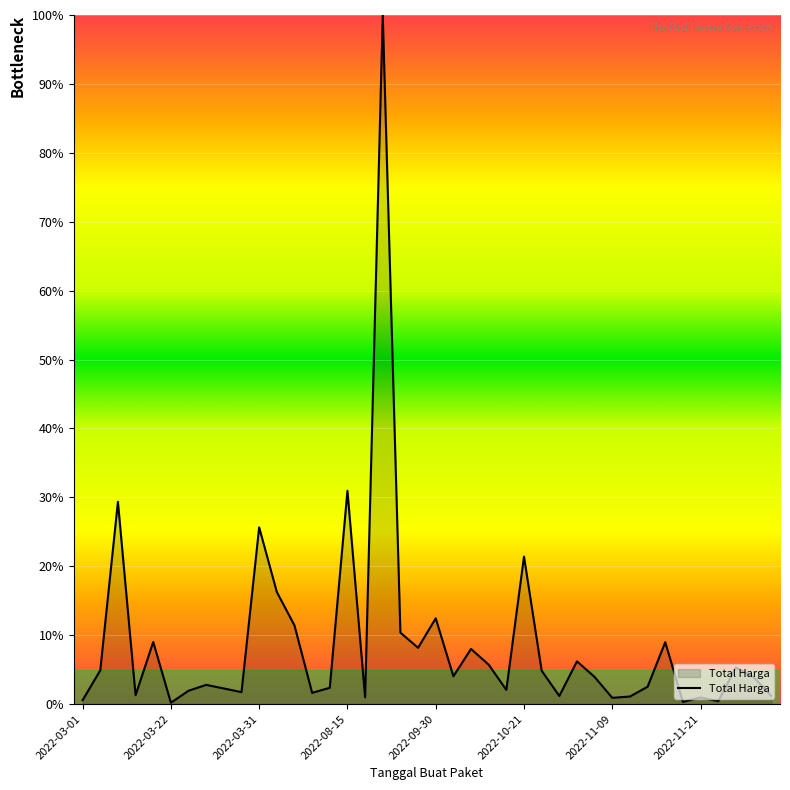

What is the greatest value displayed?

100.0